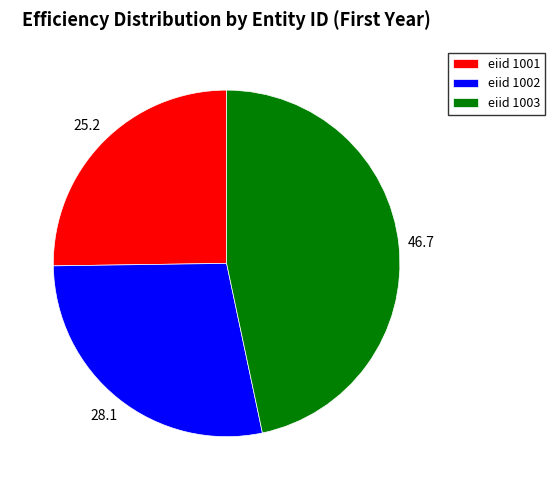

Approximately how many times larger is the value at eiid 1001 compared to eiid 1002?

0.9